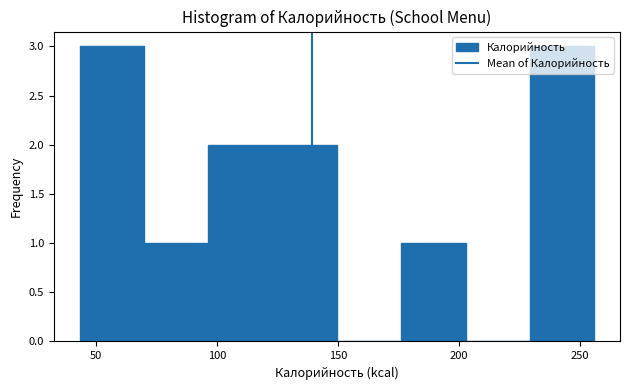

Reading left to right, transcribe this chart: for each bar, give the range it covers on the x-axis and its height. Neither the bar edges nor the heights are printed on the chart, so give them approximately, as read against the axes.

45 to 70: 3
70 to 95: 1
95 to 125: 2
125 to 150: 2
150 to 175: 0
175 to 205: 1
205 to 230: 0
230 to 255: 3